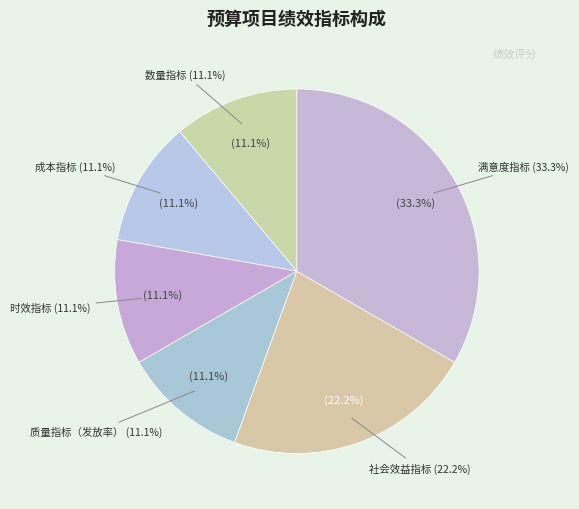

How many slices are in this pie chart?

6